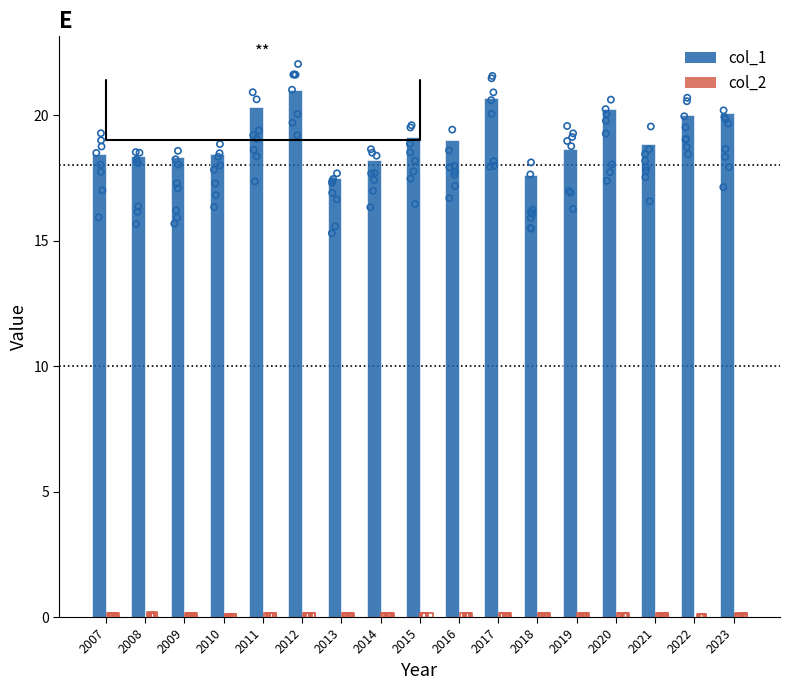

Which series has the largest Y range (max minus min)?

col_1